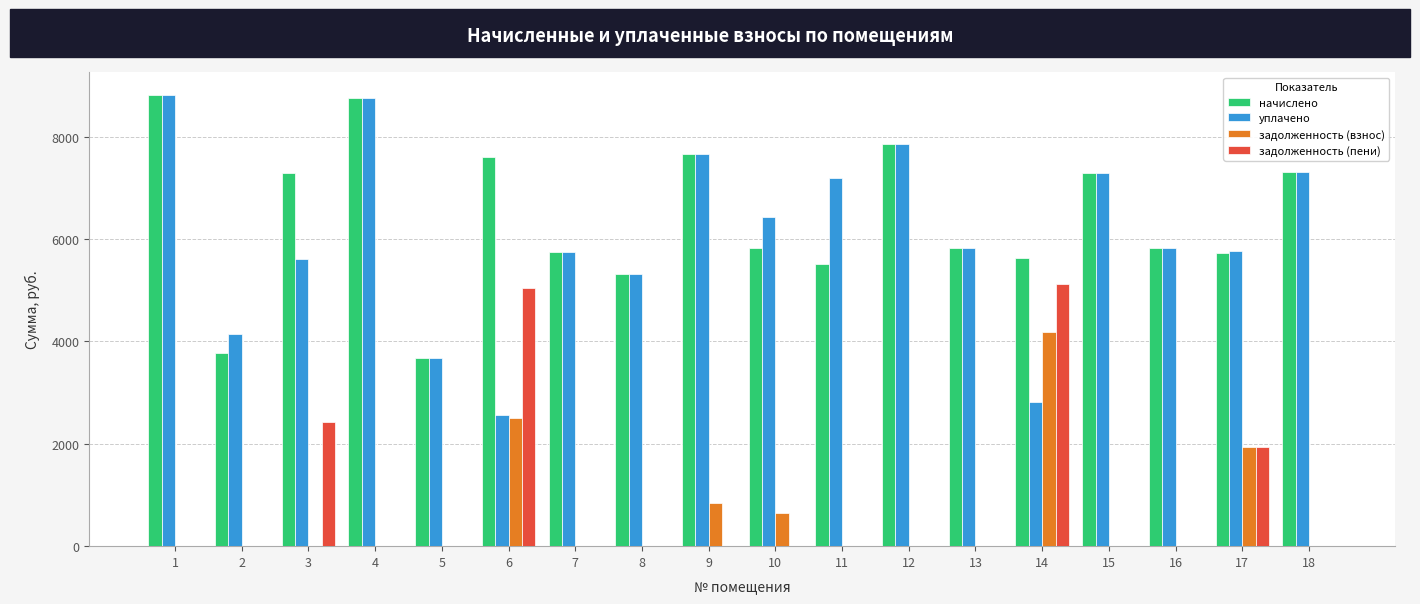

What is the sum of all задолженность (взнос) values?

10127.6